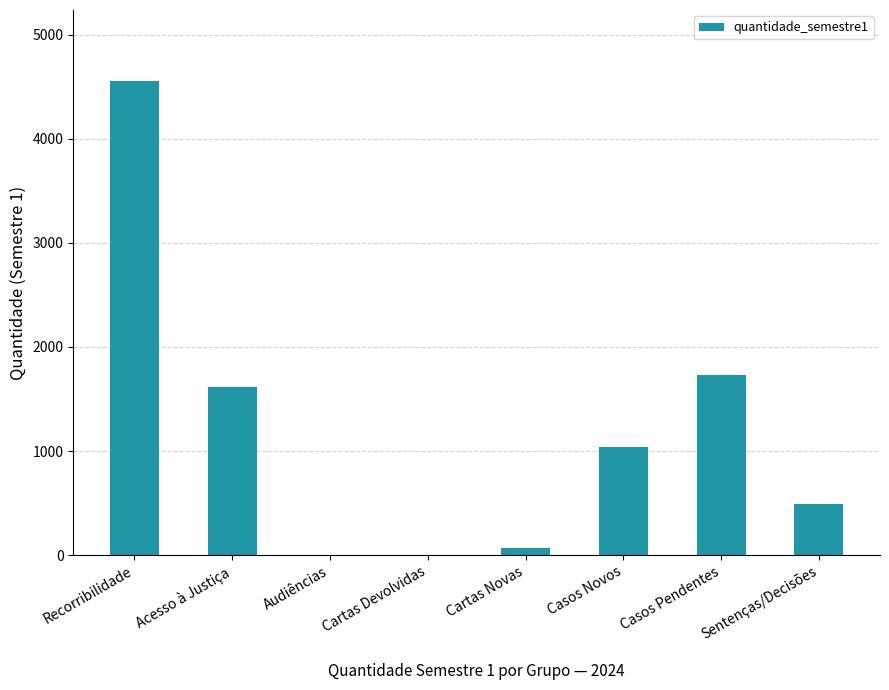

How many distinct data groups are displayed?

1